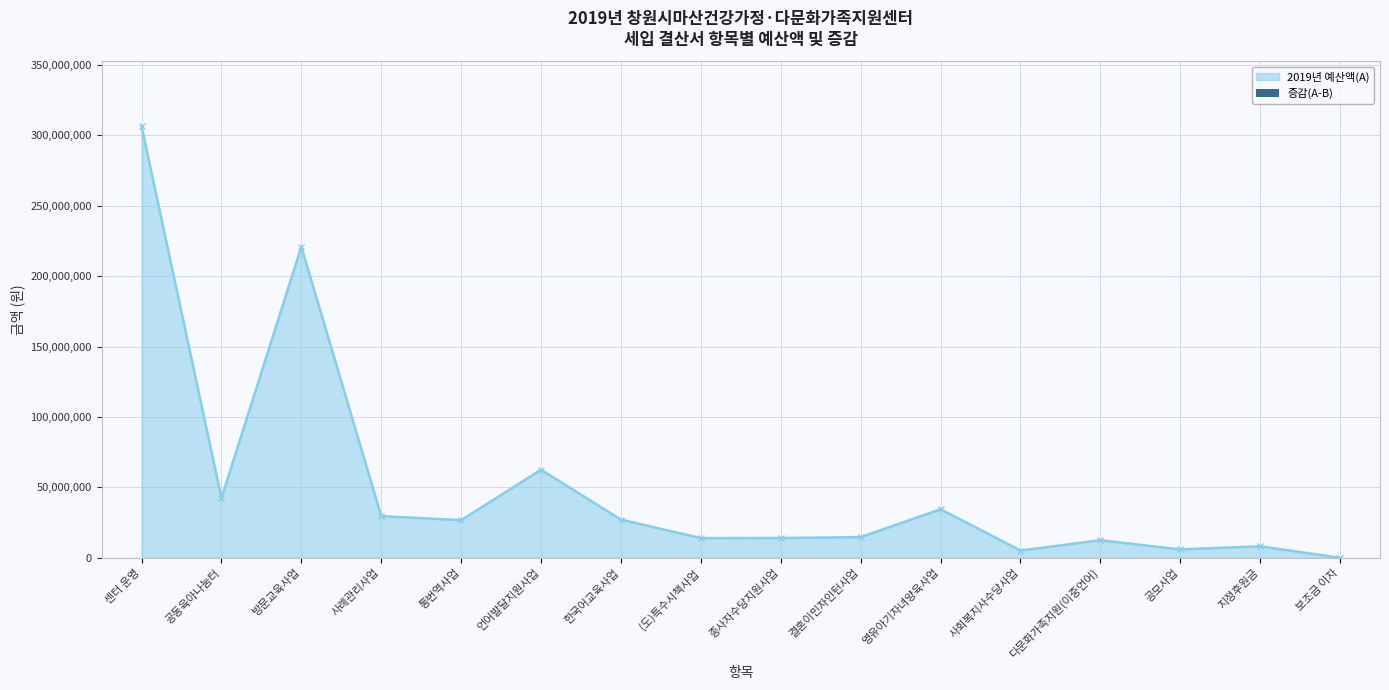

True or false: 2019년 예산액(A) has a value of 12500000 at 다문화가족지원(이중언어).

True